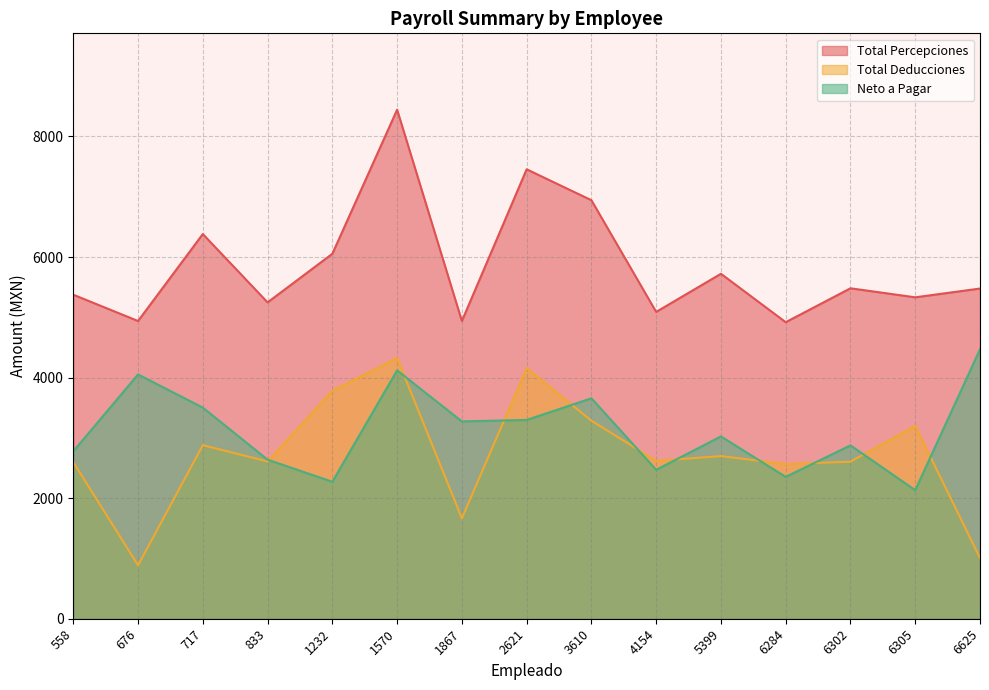

Is the value of Total Percepciones at 4154 greater than the value of Neto a Pagar at 1570?

Yes